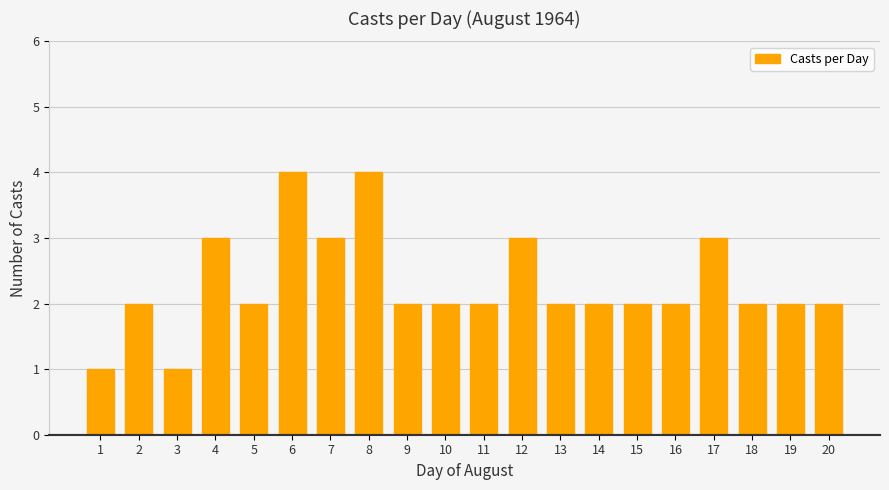

What is the approximate value at 12?

3